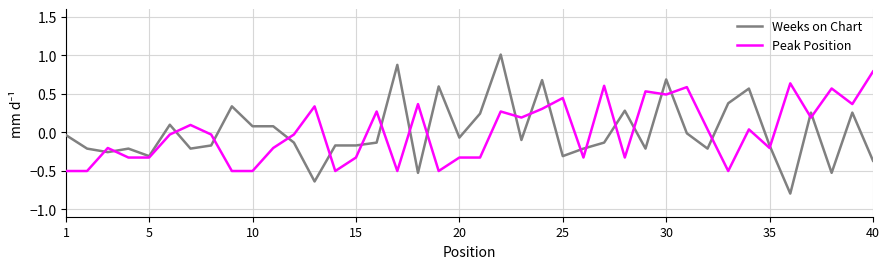

What is the maximum value for Weeks on Chart?

1.0